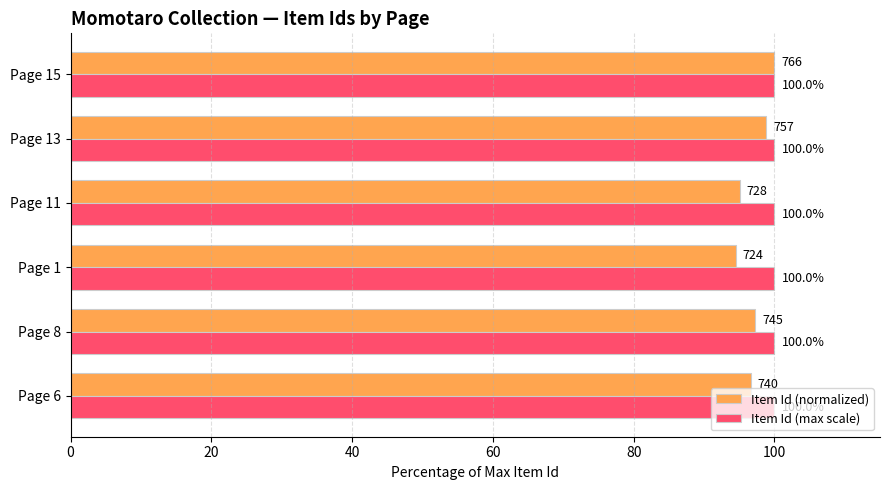

What is the difference between the maximum and second lowest values in the Item Id (normalized) series?

5.0